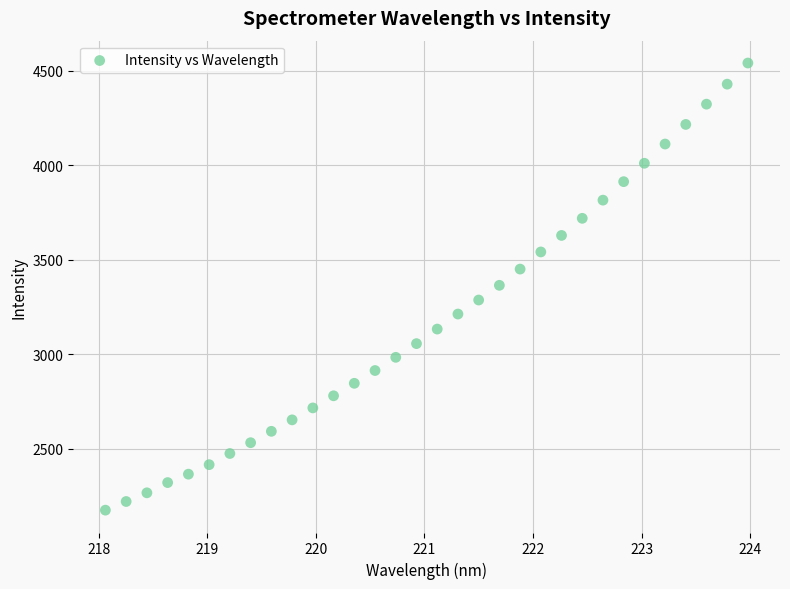

What is the range of Y values (max minus min)?

2365.5